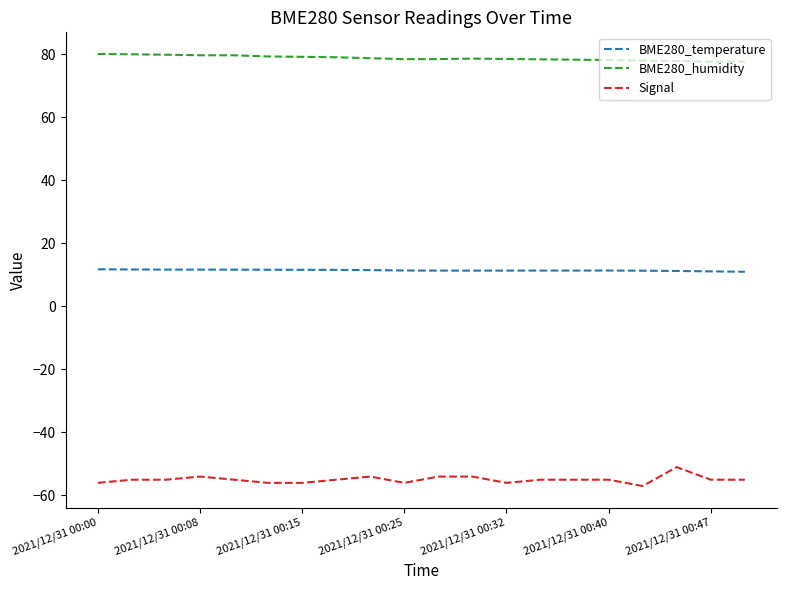

What is the difference between the maximum and minimum values in the Signal series?

6.0